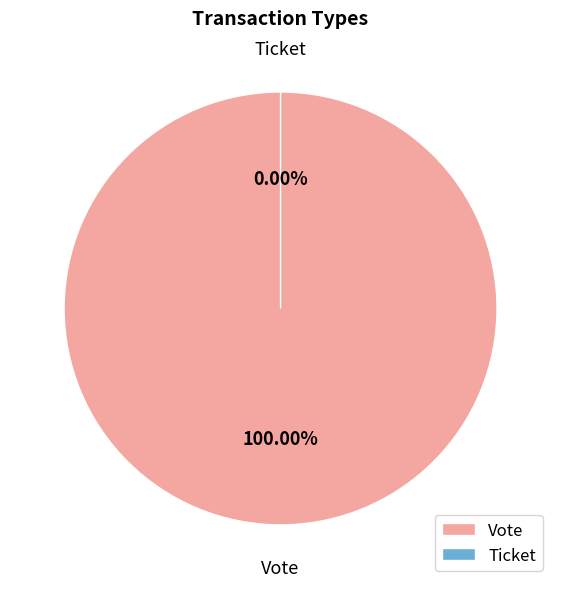

Which slice is the smallest?

Ticket